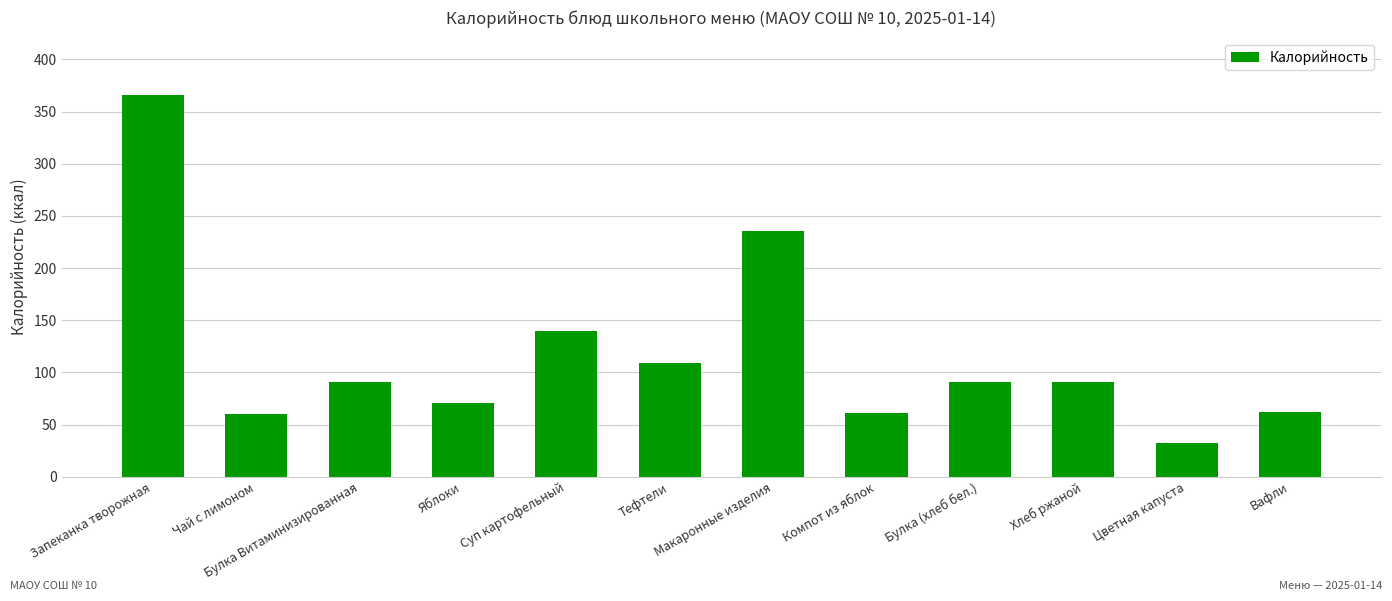

Which label corresponds to the smallest value in the chart?

Цветная капуста